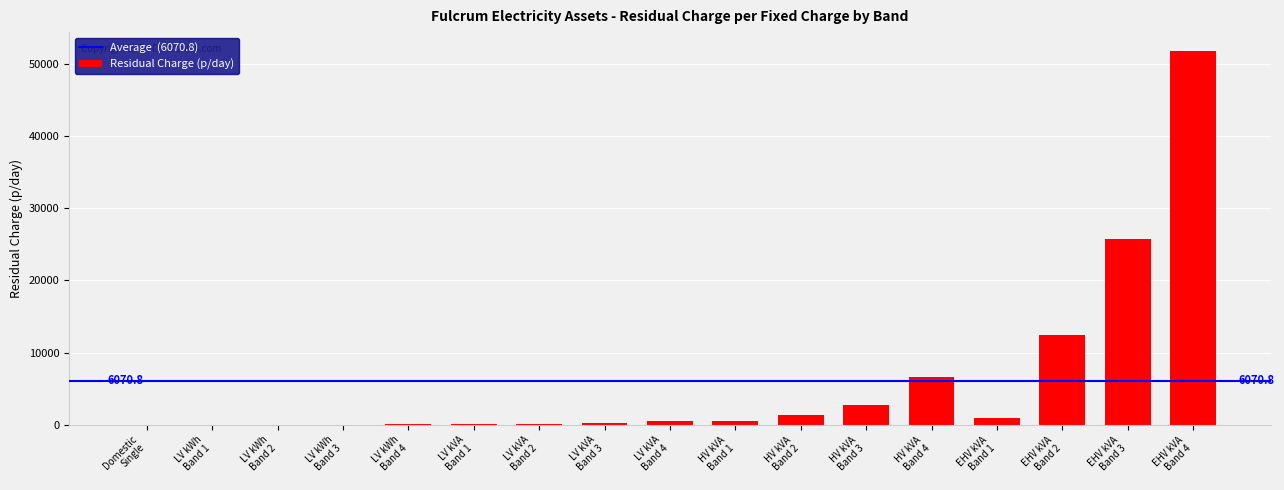

What is the greatest value displayed?

51831.4